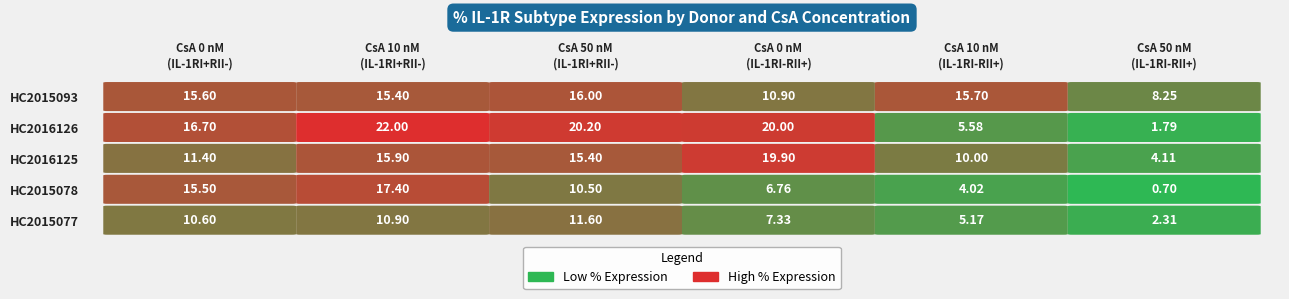

What is the average value of the HC2015093 series?

13.6